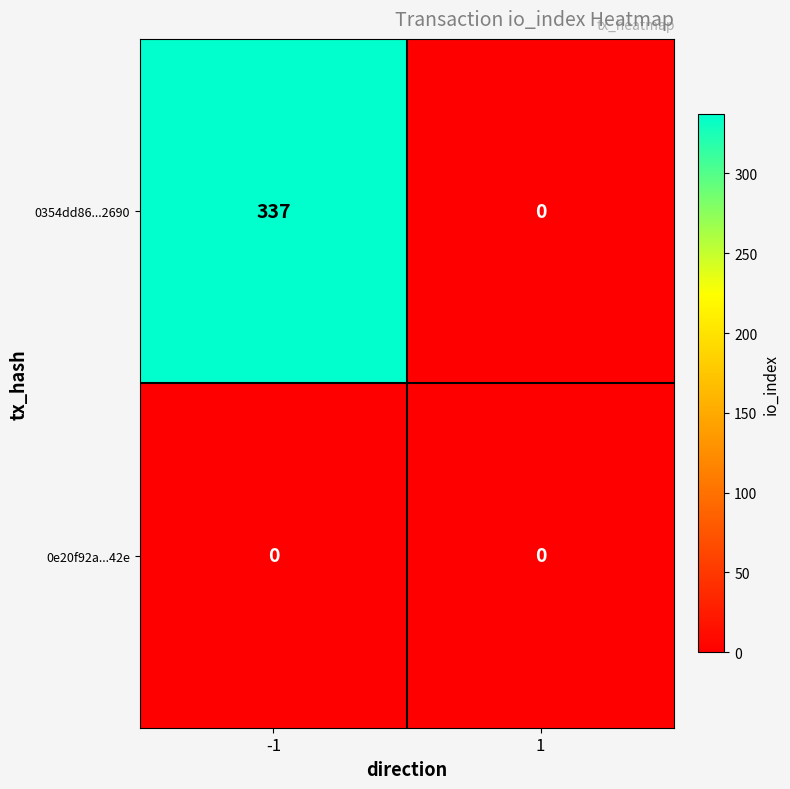

Is the value of 0e20f92a...42e at 1 greater than the value of 0354dd86...2690 at -1?

No